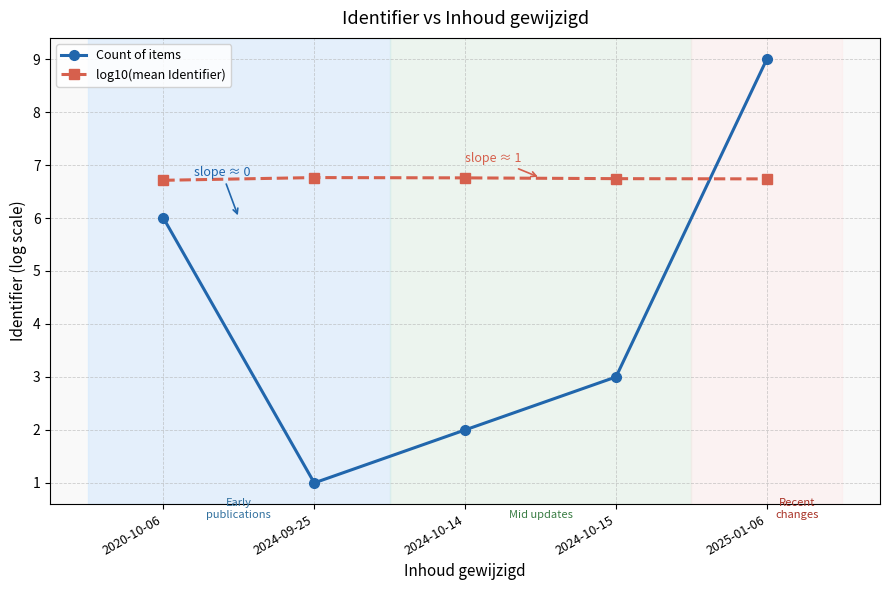

At which category is the sum across all series the highest?

2025-01-06